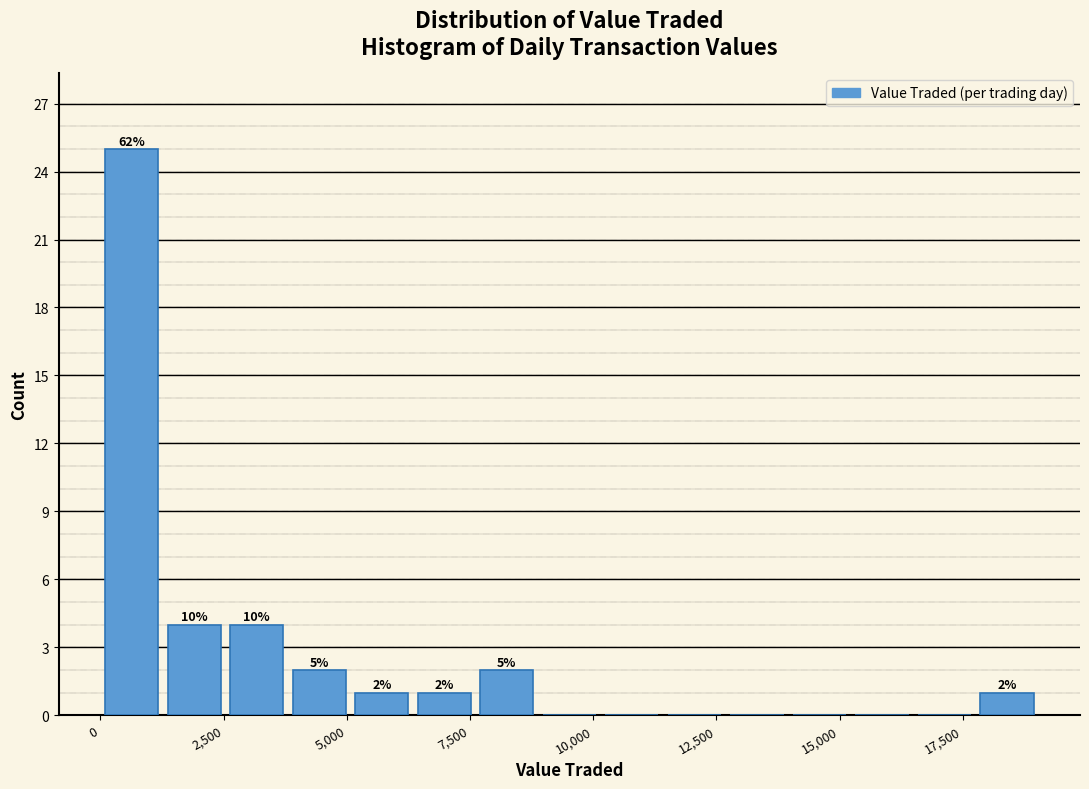

Around what value on the x-axis is the tallest bar? Give the approximate position of its centre, as read against the axis.

500